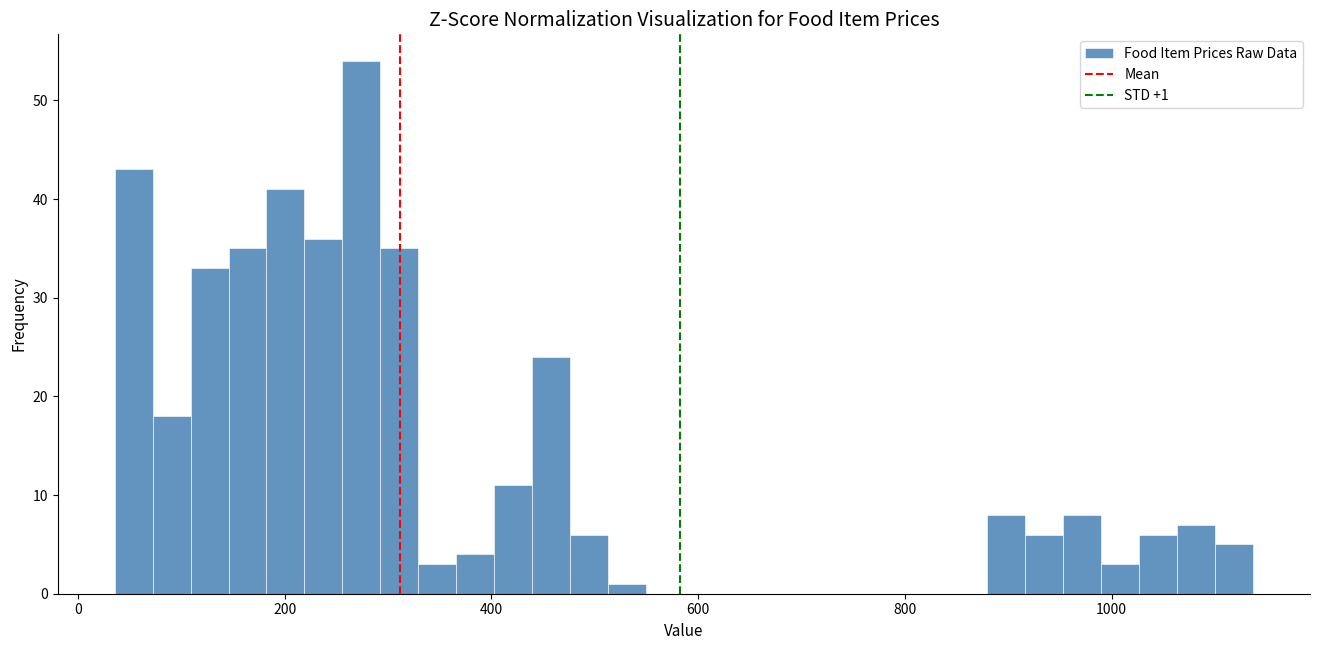

Around what value on the x-axis is the tallest bar? Give the approximate position of its centre, as read against the axis.

280